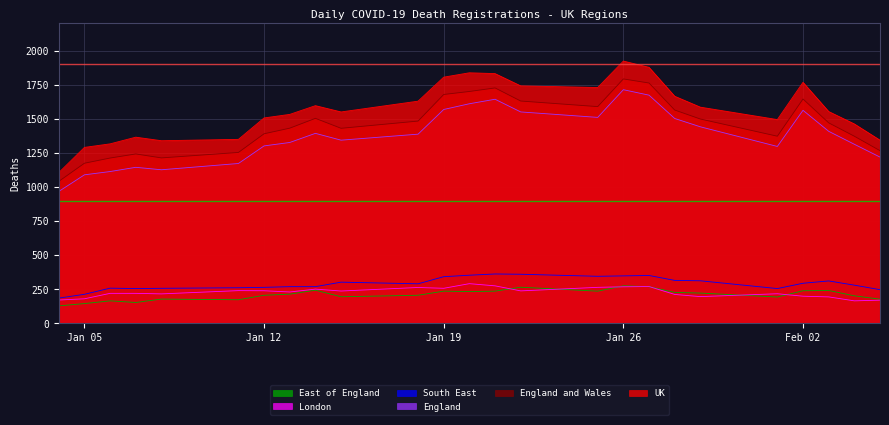

Does the chart display data point markers on the line(s)?

No